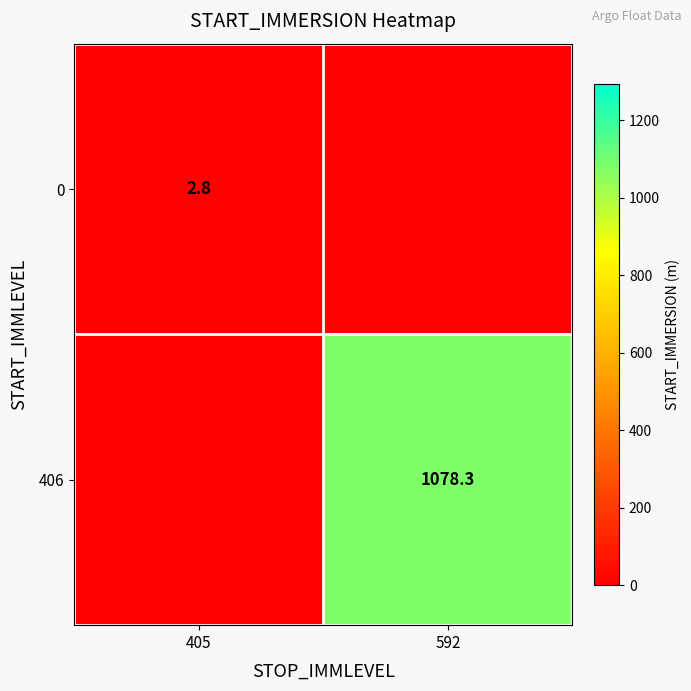

Is it true that 406 equals 618.3 at 592?

False